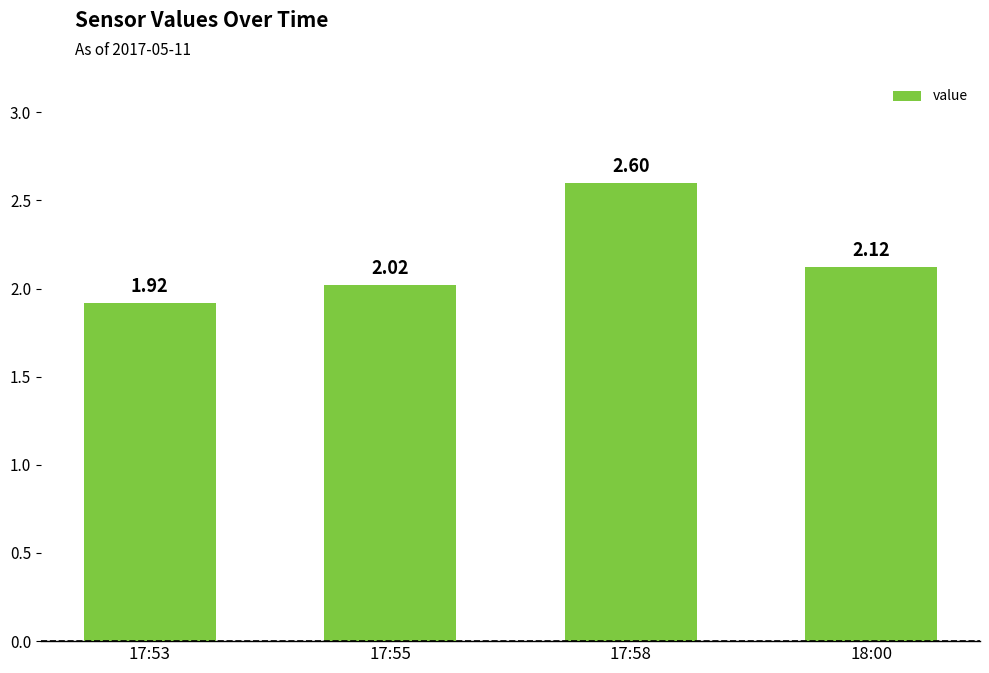

List the labels in order of value, largest first.

17:58, 18:00, 17:55, 17:53